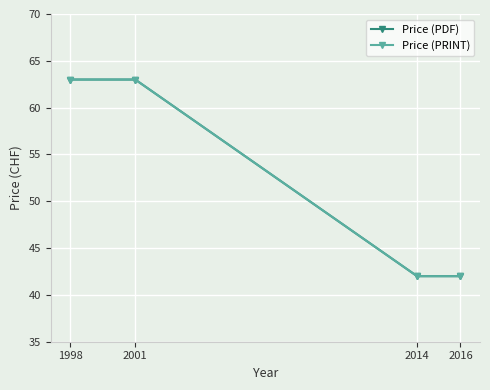

What value does the Price (PRINT) series have at 1998, to the nearest 5?

65